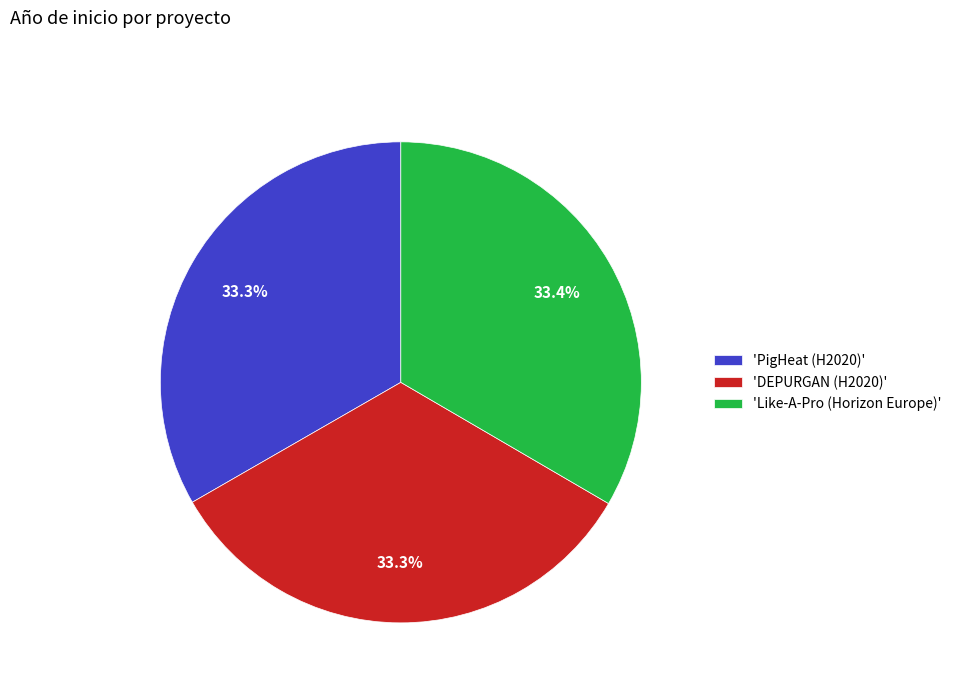

Is there a majority slice in this chart?

No